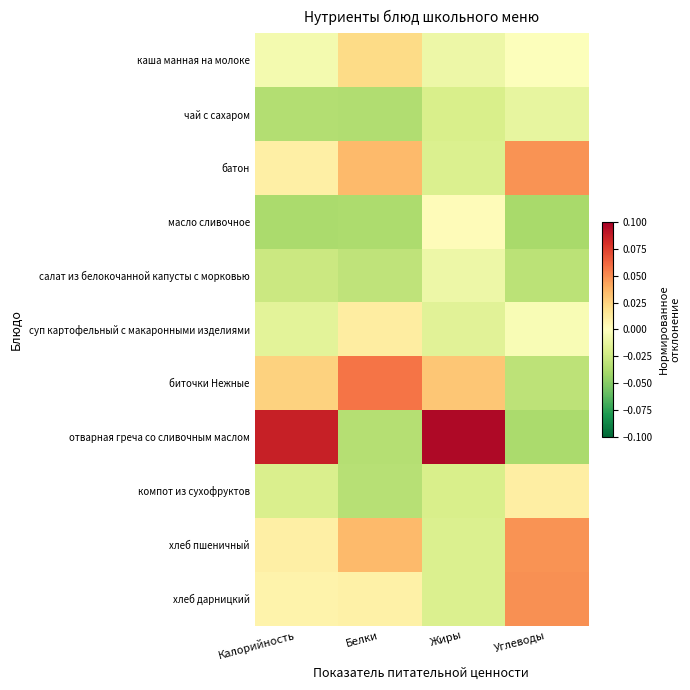

Between Жиры and Углеводы, which series saw the biggest shift?

отварная греча со сливочным маслом